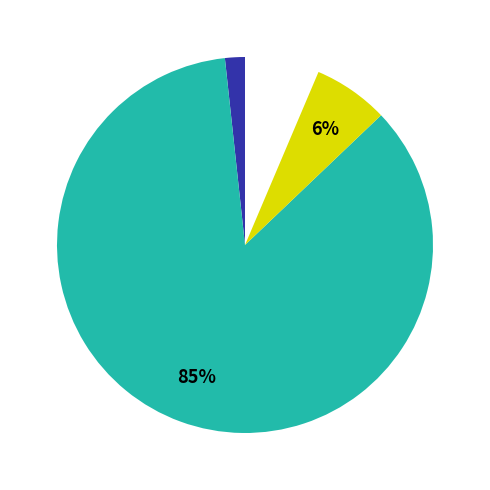

Combined, do Common stock, shares outstanding and Common stock, shares issued account for over 50%?

No